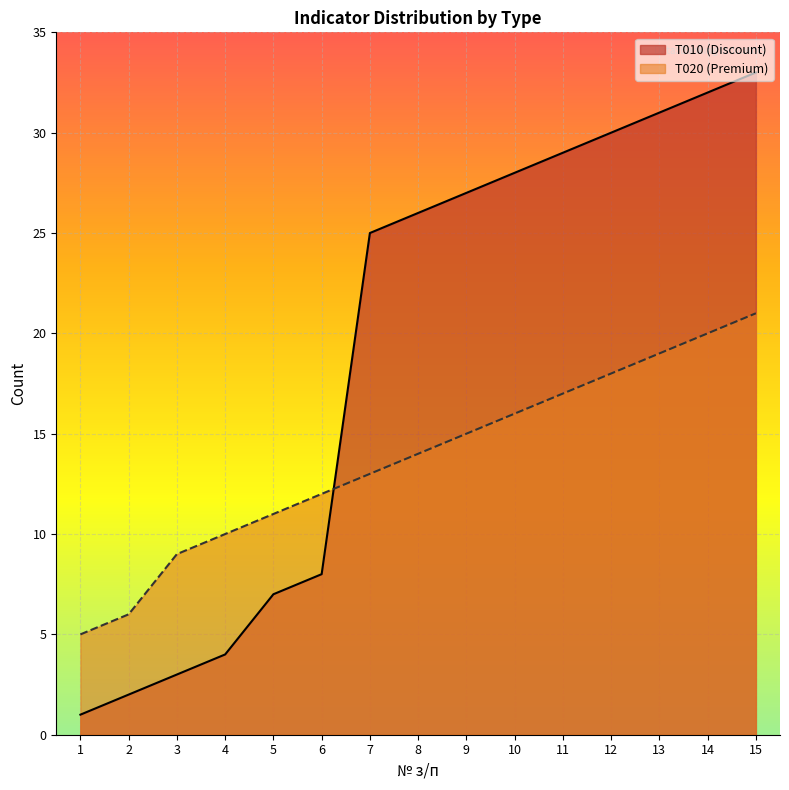

At which label is T010 (Discount) closest to 17?

7